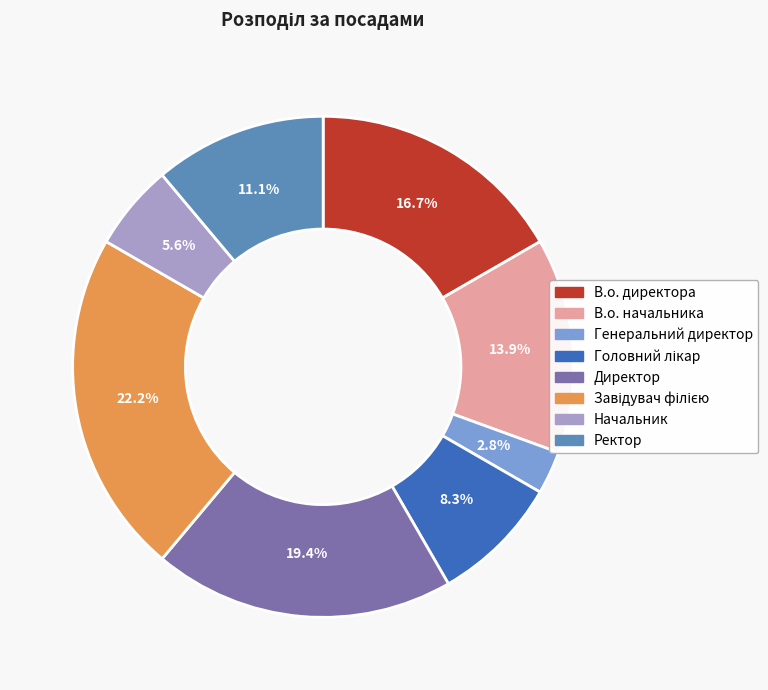

Which category has the smallest portion of the pie?

Генеральний директор